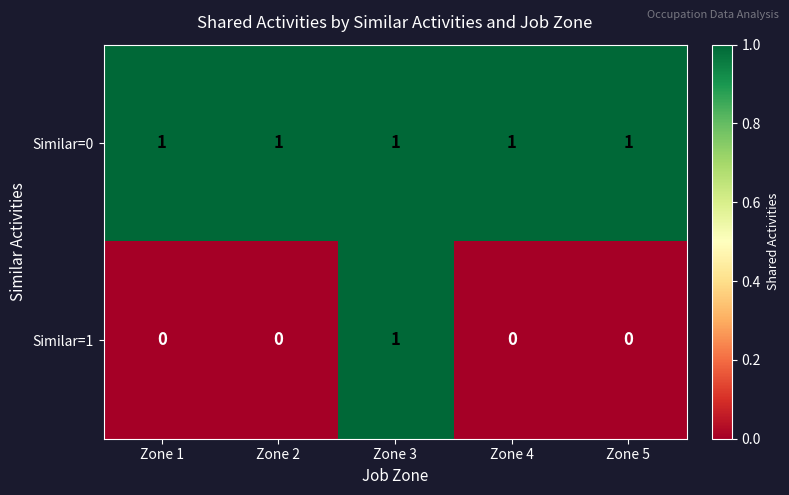

Is it true that Similar=0 equals 0 at Zone 1?

False